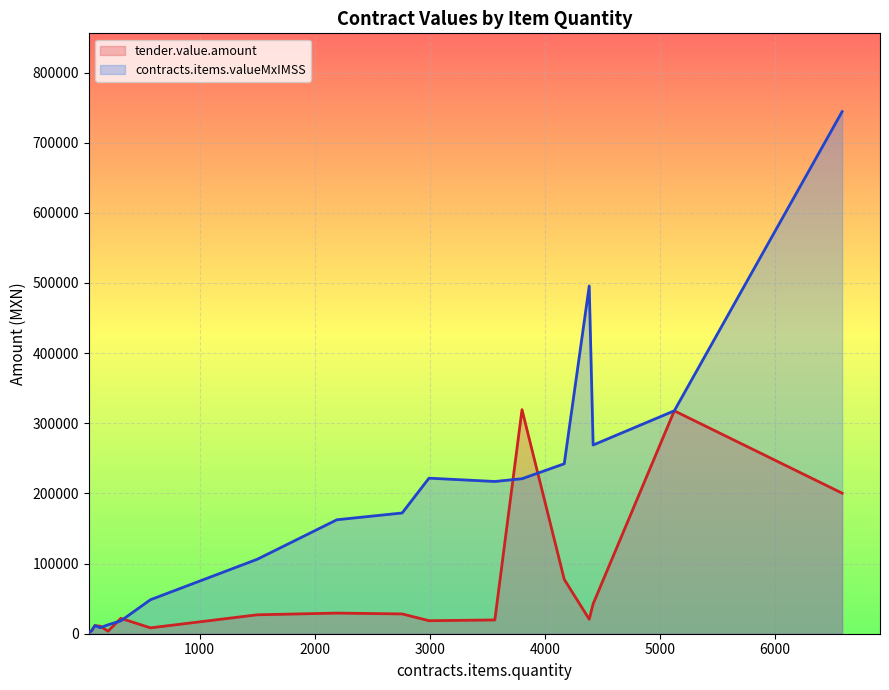

How many lines are shown in the chart?

2